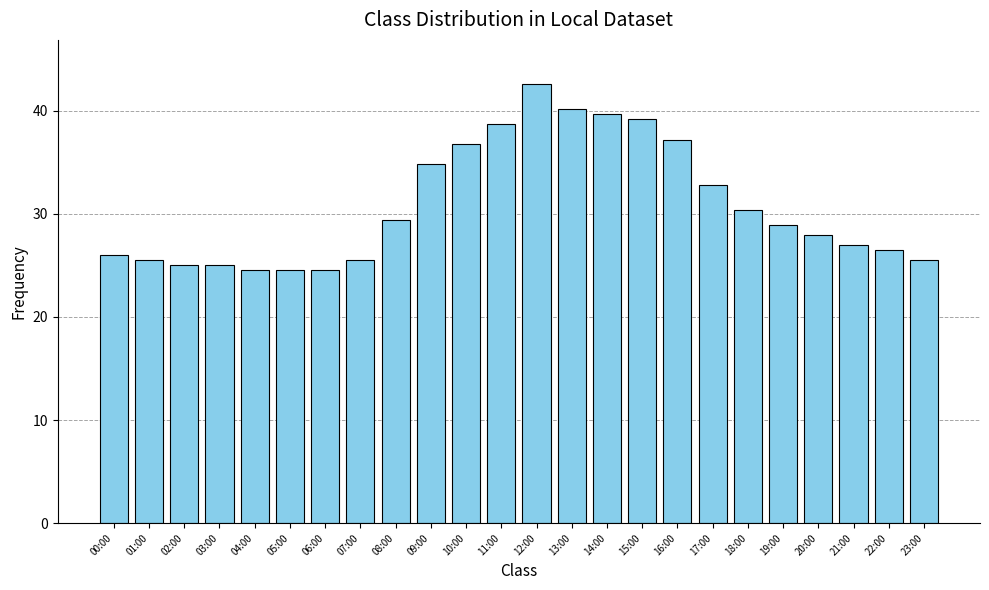

What is the label of the 14th bar from the right?

10:00